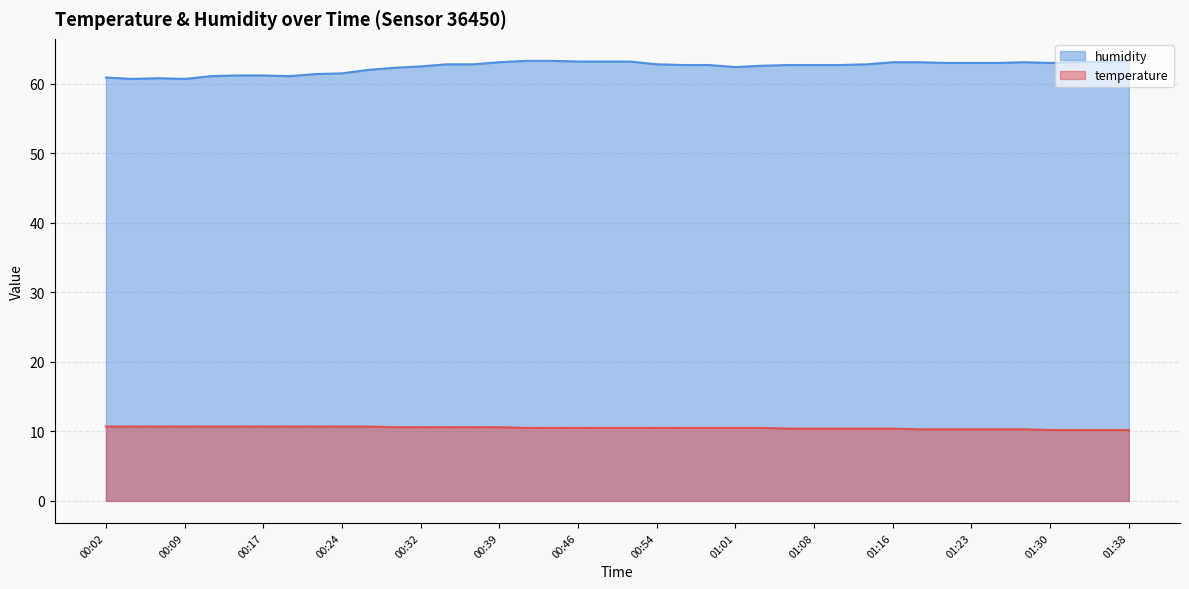

True or false: humidity and temperature intersect in this chart.

False